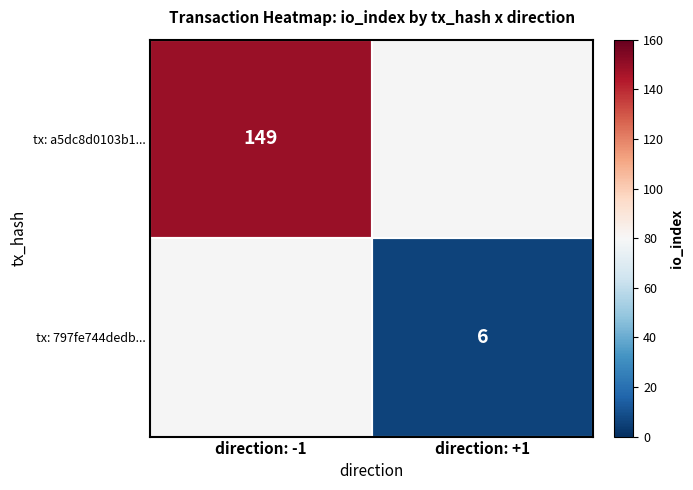

The tx: a5dc8d0103b1... series shows 232 at direction: -1. True or false?

False